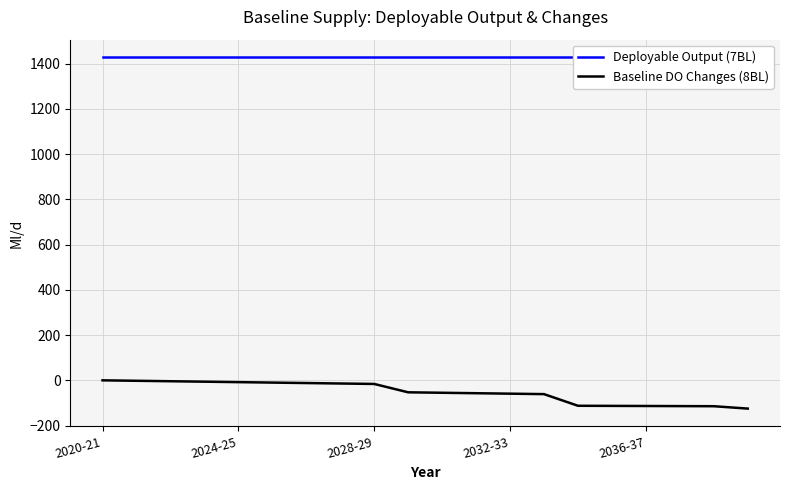

True or false: Baseline DO Changes (8BL) and Deployable Output (7BL) intersect in this chart.

False